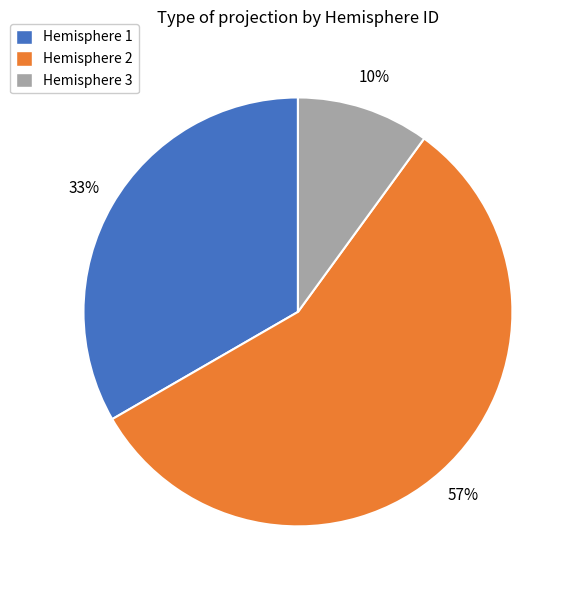

To the nearest percent, what is the difference between the largest and smallest slice percentages?

47%